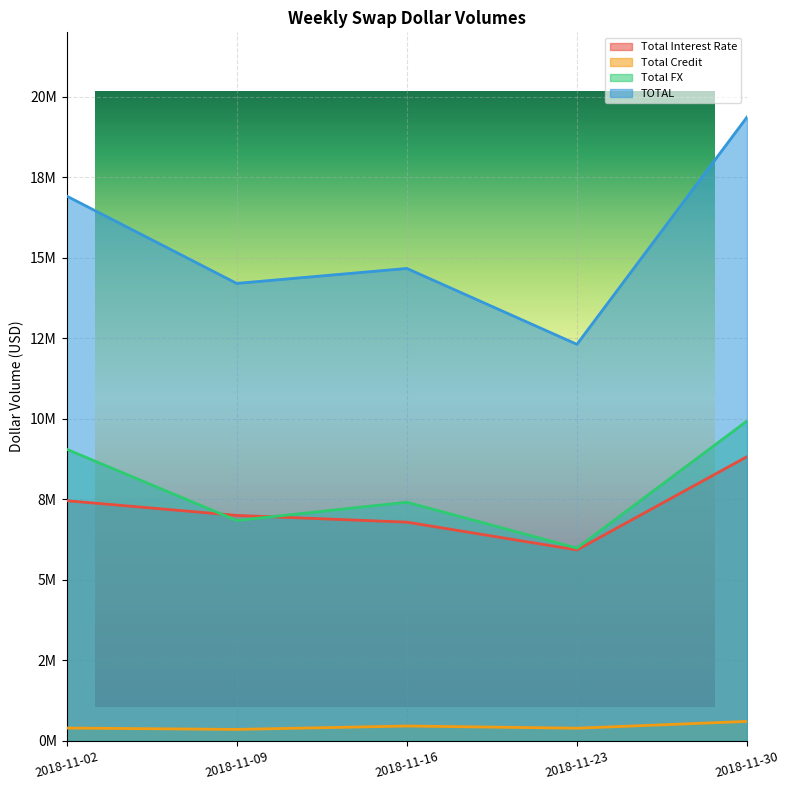

At which category does Total FX reach its first local valley?

2018-11-09